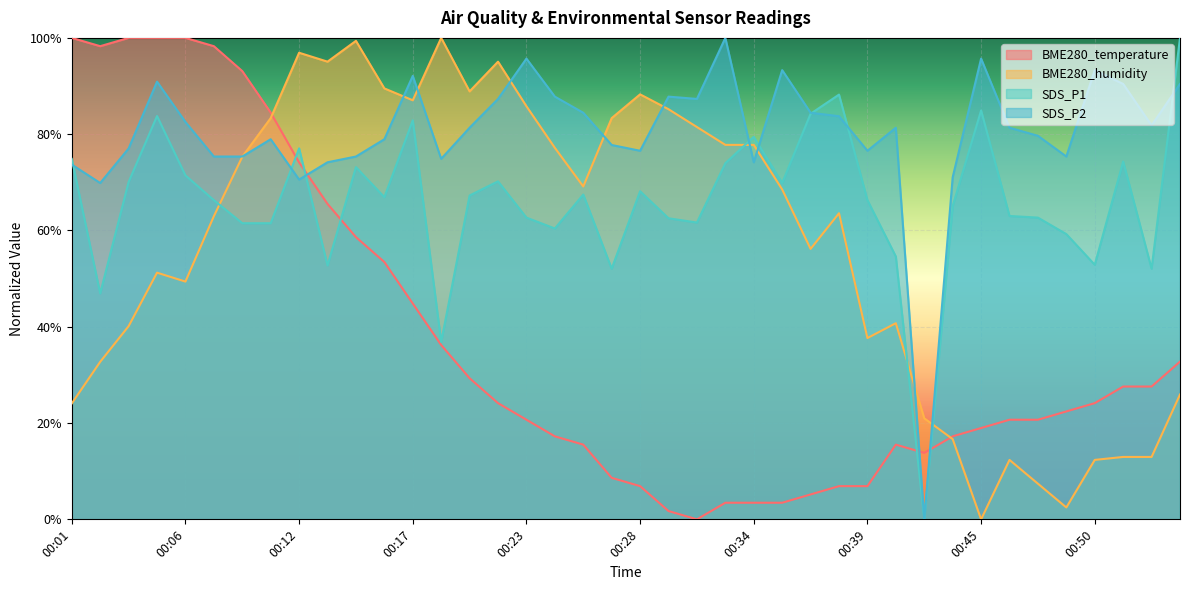

Reading right to left, extract all data points from this chart.

BME280_temperature: 00:55=32.8	00:53=27.6	00:52=27.6	00:50=24.1	00:49=22.4	00:48=20.7	00:46=20.7	00:45=19.0	00:43=17.2	00:42=13.8	00:41=15.5	00:39=6.9	00:38=6.9	00:36=5.2	00:35=3.4	00:34=3.4	00:32=3.4	00:31=0.0	00:30=1.7	00:28=6.9	00:27=8.6	00:25=15.5	00:24=17.2	00:23=20.7	00:21=24.1	00:20=29.3	00:19=36.2	00:17=44.8	00:16=53.4	00:14=58.6	00:13=65.5	00:12=74.1	00:10=84.5	00:09=93.1	00:08=98.3	00:06=100.0	00:05=100.0	00:03=100.0	00:02=98.3	00:01=100.0
BME280_humidity: 00:55=25.9	00:53=13.0	00:52=13.0	00:50=12.3	00:49=2.5	00:48=7.4	00:46=12.3	00:45=0.0	00:43=16.7	00:42=21.0	00:41=40.7	00:39=37.7	00:38=63.6	00:36=56.2	00:35=68.5	00:34=77.8	00:32=77.8	00:31=81.5	00:30=85.2	00:28=88.3	00:27=83.3	00:25=69.1	00:24=77.2	00:23=85.8	00:21=95.1	00:20=88.9	00:19=100.0	00:17=87.0	00:16=89.5	00:14=99.4	00:13=95.1	00:12=96.9	00:10=83.3	00:09=75.3	00:08=63.0	00:06=49.4	00:05=51.2	00:03=40.1	00:02=32.7	00:01=24.1
SDS_P1: 00:55=100.0	00:53=52.1	00:52=74.3	00:50=52.9	00:49=59.2	00:48=62.7	00:46=63.0	00:45=84.9	00:43=65.1	00:42=0.0	00:41=54.6	00:39=66.3	00:38=88.2	00:36=84.2	00:35=69.9	00:34=79.5	00:32=74.0	00:31=61.6	00:30=62.5	00:28=68.2	00:27=52.1	00:25=67.5	00:24=60.4	00:23=62.7	00:21=70.2	00:20=67.3	00:19=36.8	00:17=82.9	00:16=66.9	00:14=73.2	00:13=52.7	00:12=77.1	00:10=61.5	00:09=61.5	00:08=66.3	00:06=71.4	00:05=83.8	00:03=70.1	00:02=46.9	00:01=74.9
SDS_P2: 00:55=90.4	00:53=81.8	00:52=90.4	00:50=93.3	00:49=75.4	00:48=79.7	00:46=81.3	00:45=95.7	00:43=71.1	00:42=0.0	00:41=81.3	00:39=76.6	00:38=83.7	00:36=84.4	00:35=93.3	00:34=74.2	00:32=100.0	00:31=87.3	00:30=87.8	00:28=76.6	00:27=77.8	00:25=84.4	00:24=87.8	00:23=95.7	00:21=87.3	00:20=81.3	00:19=74.9	00:17=92.1	00:16=78.9	00:14=75.4	00:13=74.2	00:12=70.6	00:10=78.9	00:09=75.4	00:08=75.4	00:06=82.5	00:05=90.9	00:03=77.0	00:02=69.9	00:01=73.7